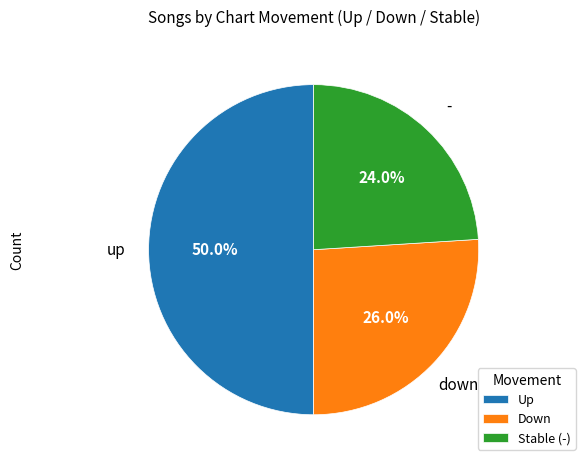

Rank the categories by value from highest to lowest.

Up, Down, Stable (-)